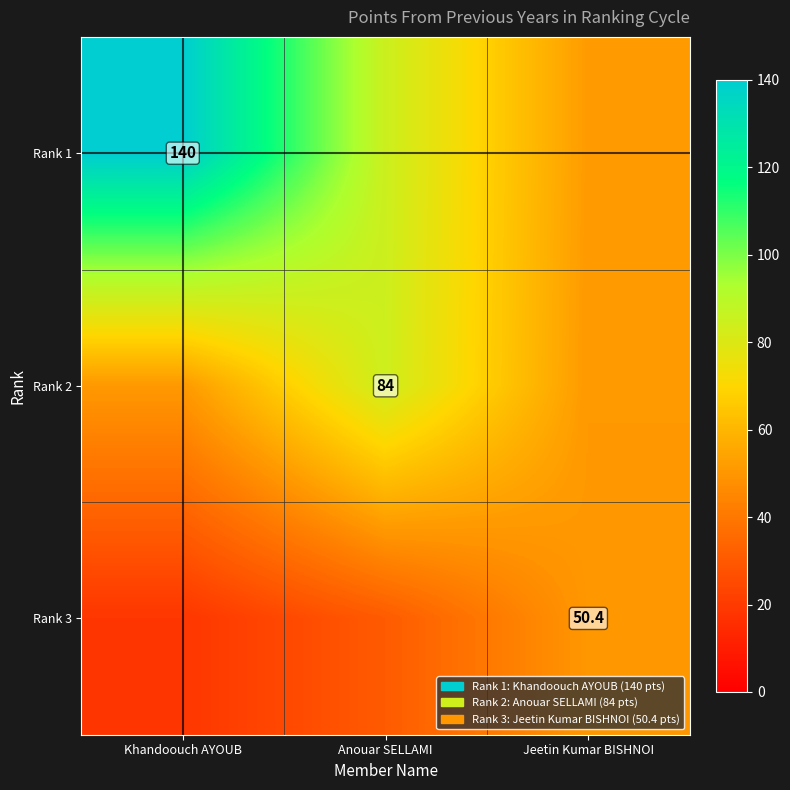

Where does the Rank 3 series first go above 30?

Anouar SELLAMI